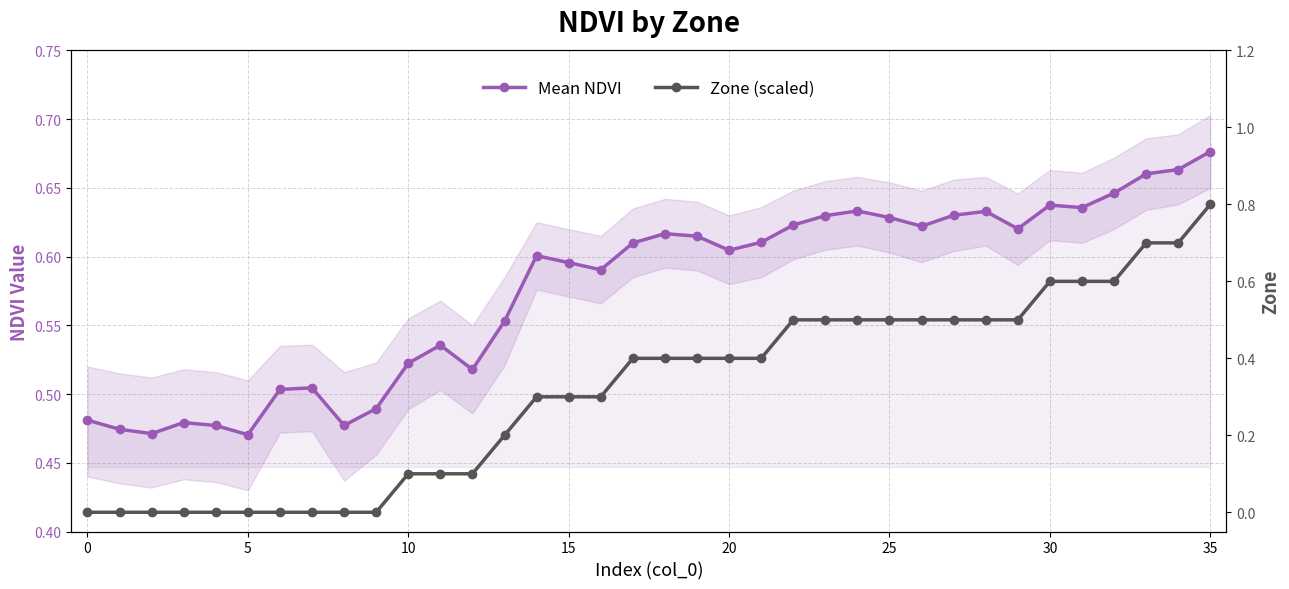

The value of Mean NDVI at 23 is 0.2. True or false?

False